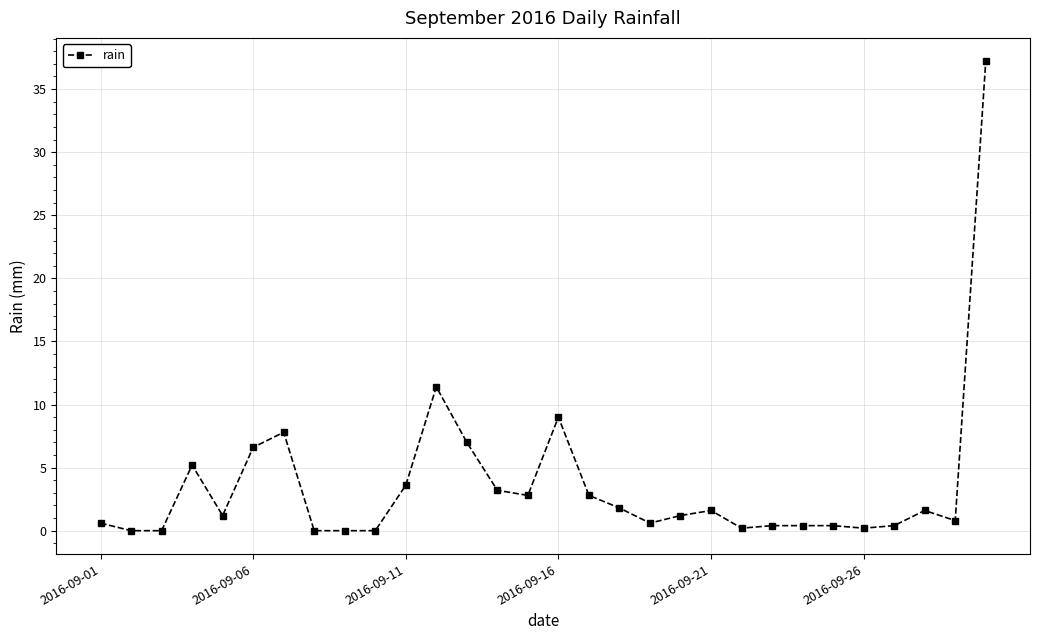

How many data points does each series have?

30